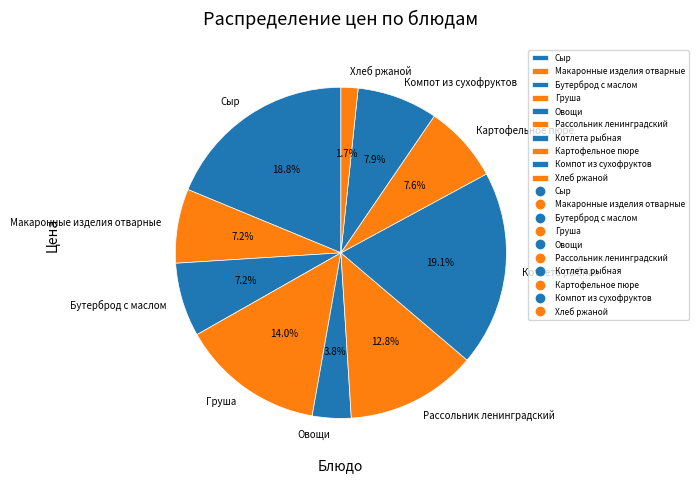

To the nearest percent, what portion does Компот из сухофруктов represent?

8%